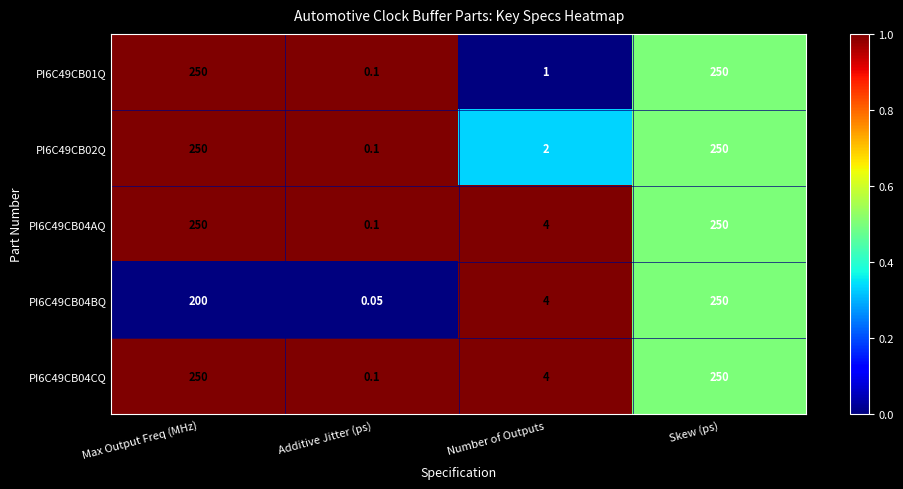

At which label does PI6C49CB04BQ reach its peak?

Skew (ps)